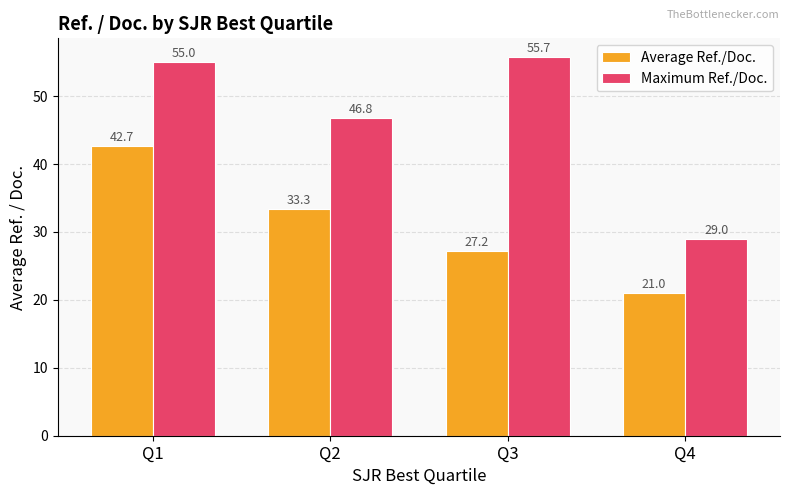

What is the approximate value of Maximum Ref./Doc. at Q3?

55.7